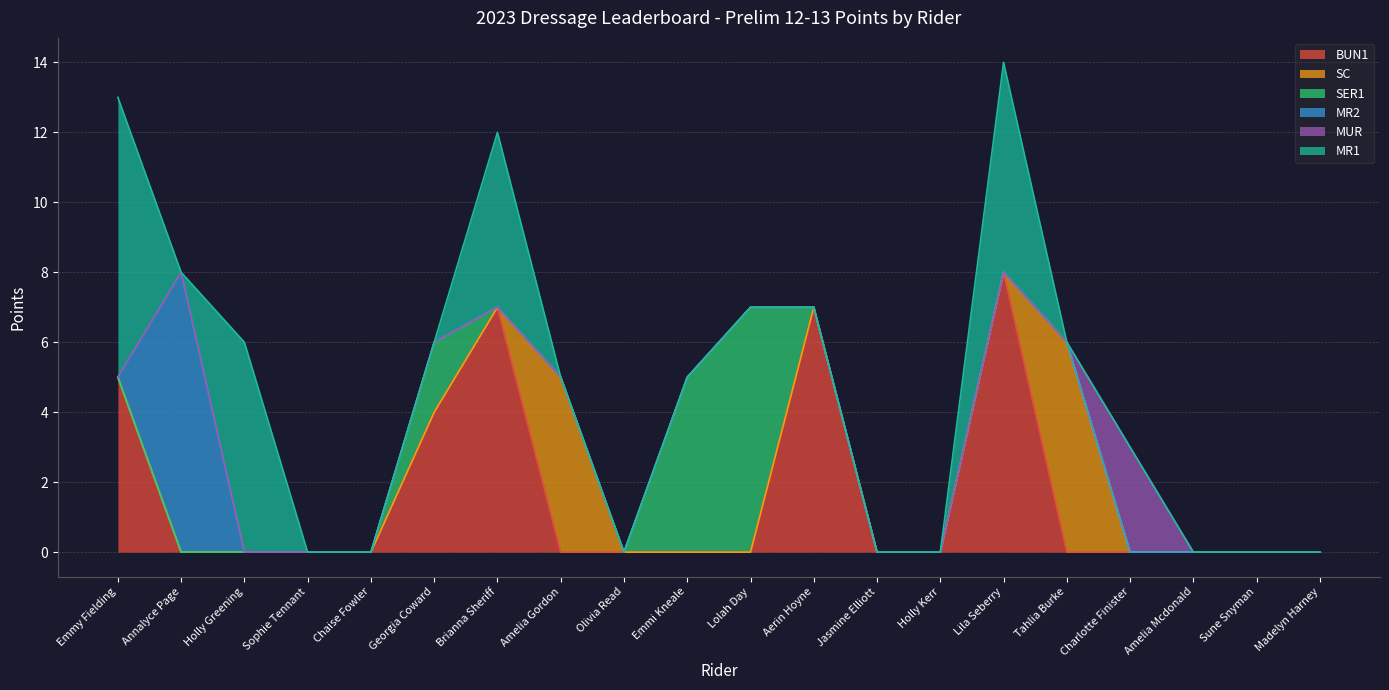

Which has a higher value, Brianna Sheriff or Emmi Kneale?

Brianna Sheriff